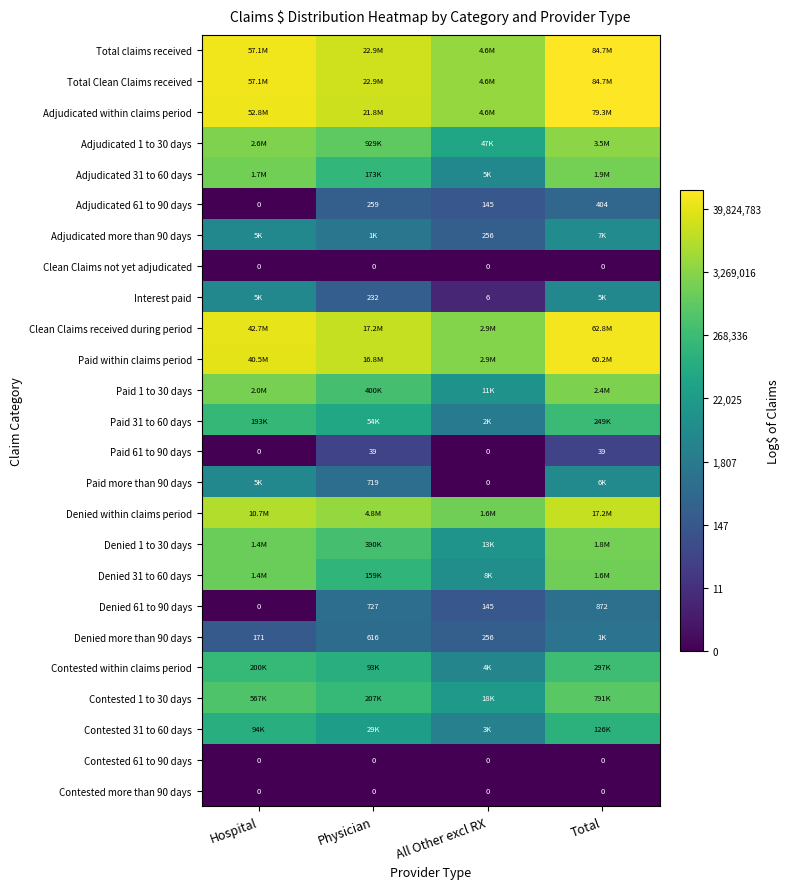

Is the value of Paid 61 to 90 days at Physician greater than the value of Denied 61 to 90 days at Total?

No